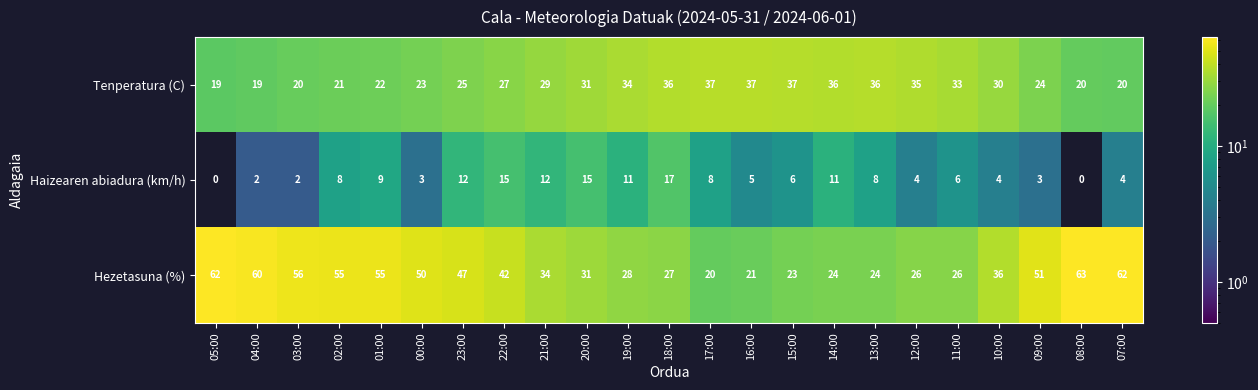

Between 03:00 and 22:00, which series saw the biggest shift?

Hezetasuna (%)